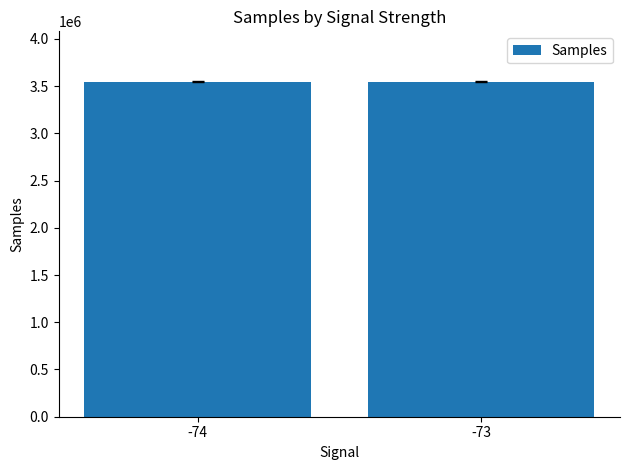

What is the ratio of the value at -73 to the value at -74?

1.0